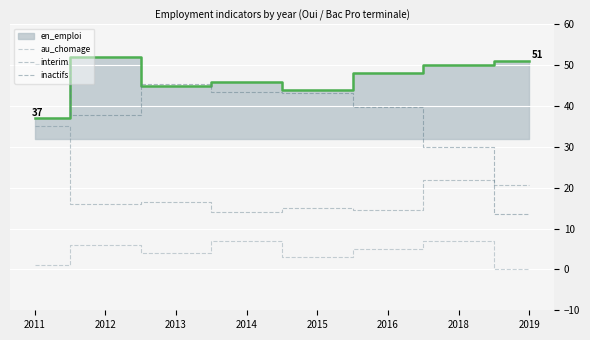

True or false: au_chomage and inactifs cross at least once.

False